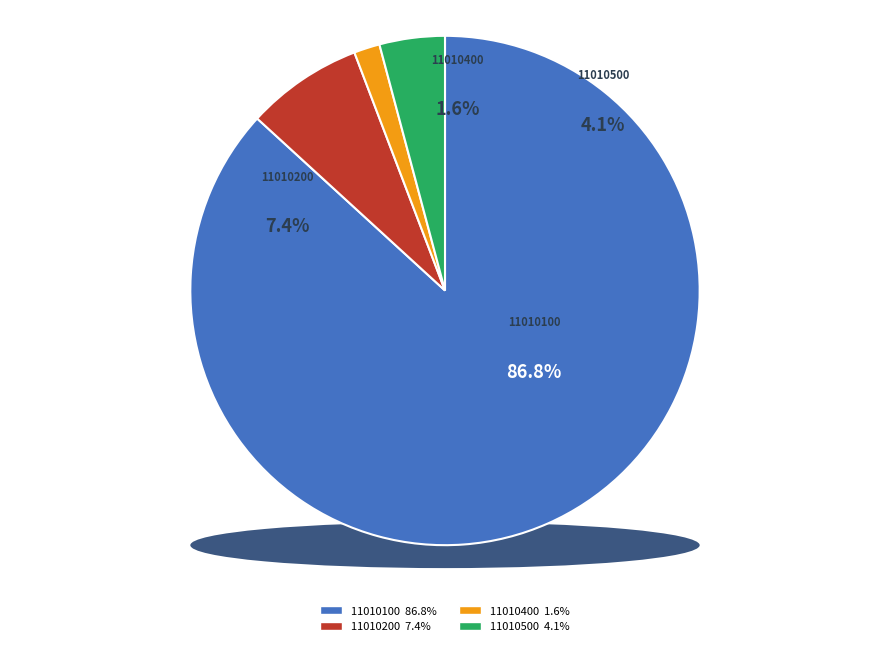

Which category has the smallest portion of the pie?

11010400